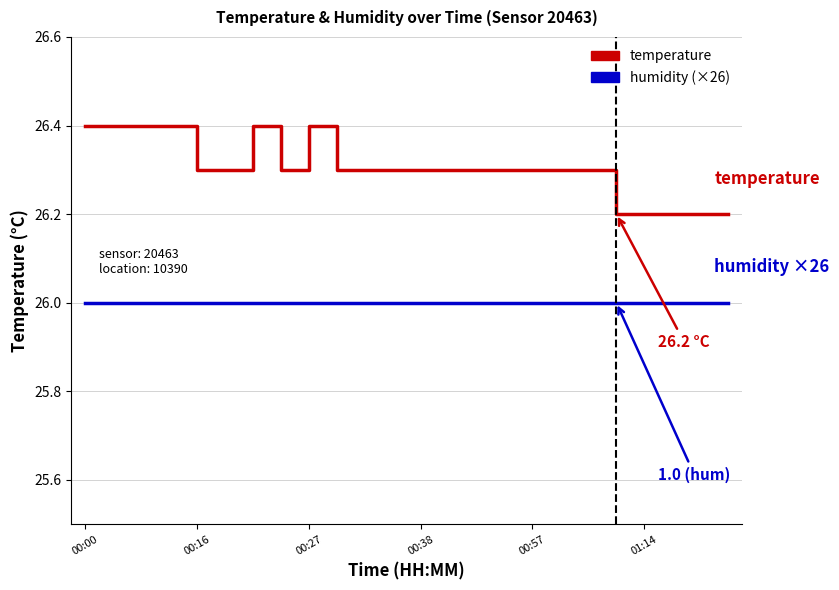

List the series in order of their overall mean, highest first.

temperature, humidity (×26)